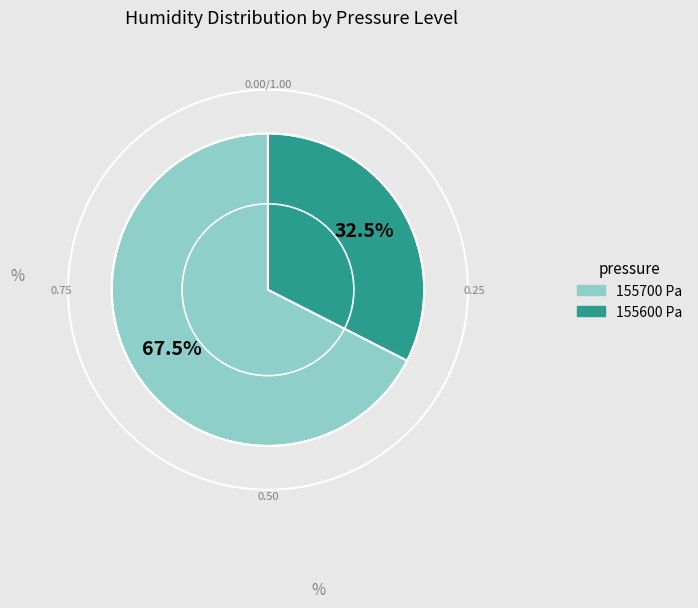

Does any single category account for the majority?

Yes